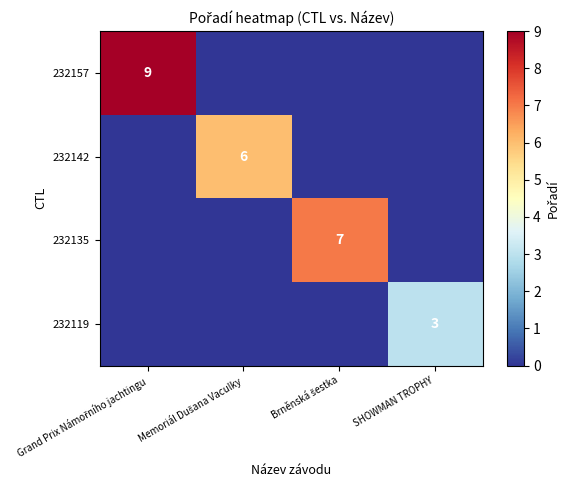

Which category has the lowest value in the 232135 series?

Grand Prix Námořního jachtingu